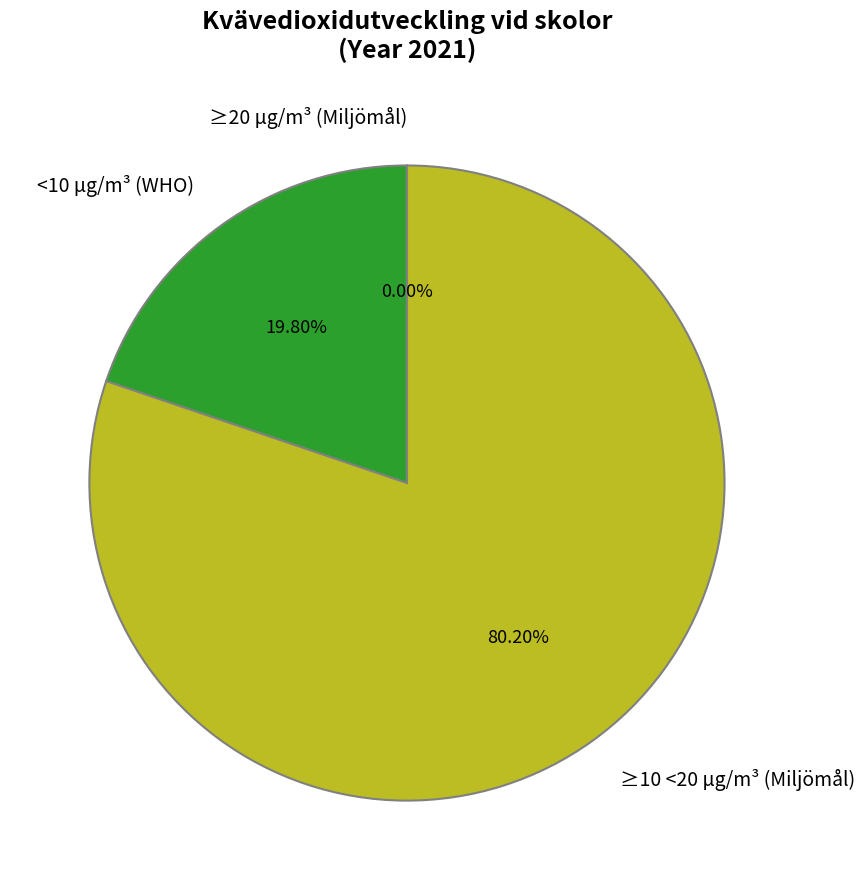

To the nearest percent, what is the average slice percentage?

33%